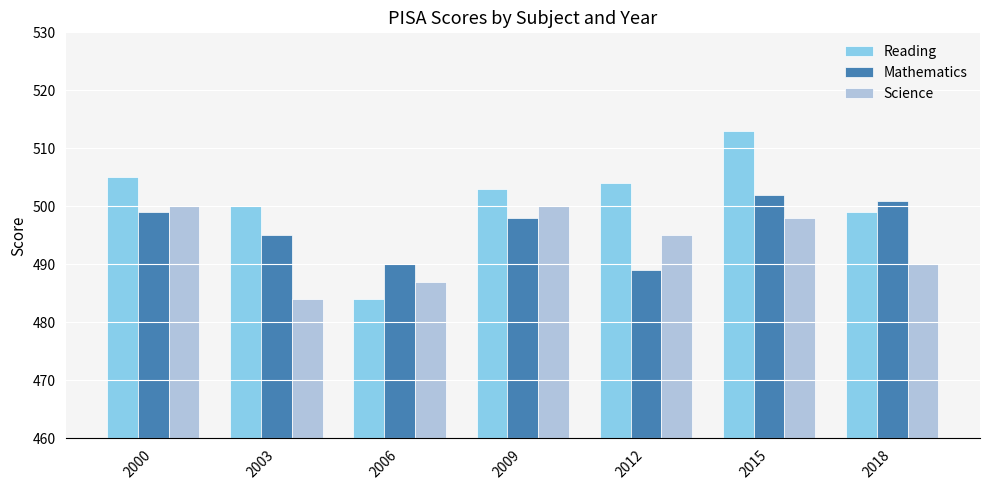

List the labels in order of Reading value, smallest first.

2006, 2018, 2003, 2009, 2012, 2000, 2015